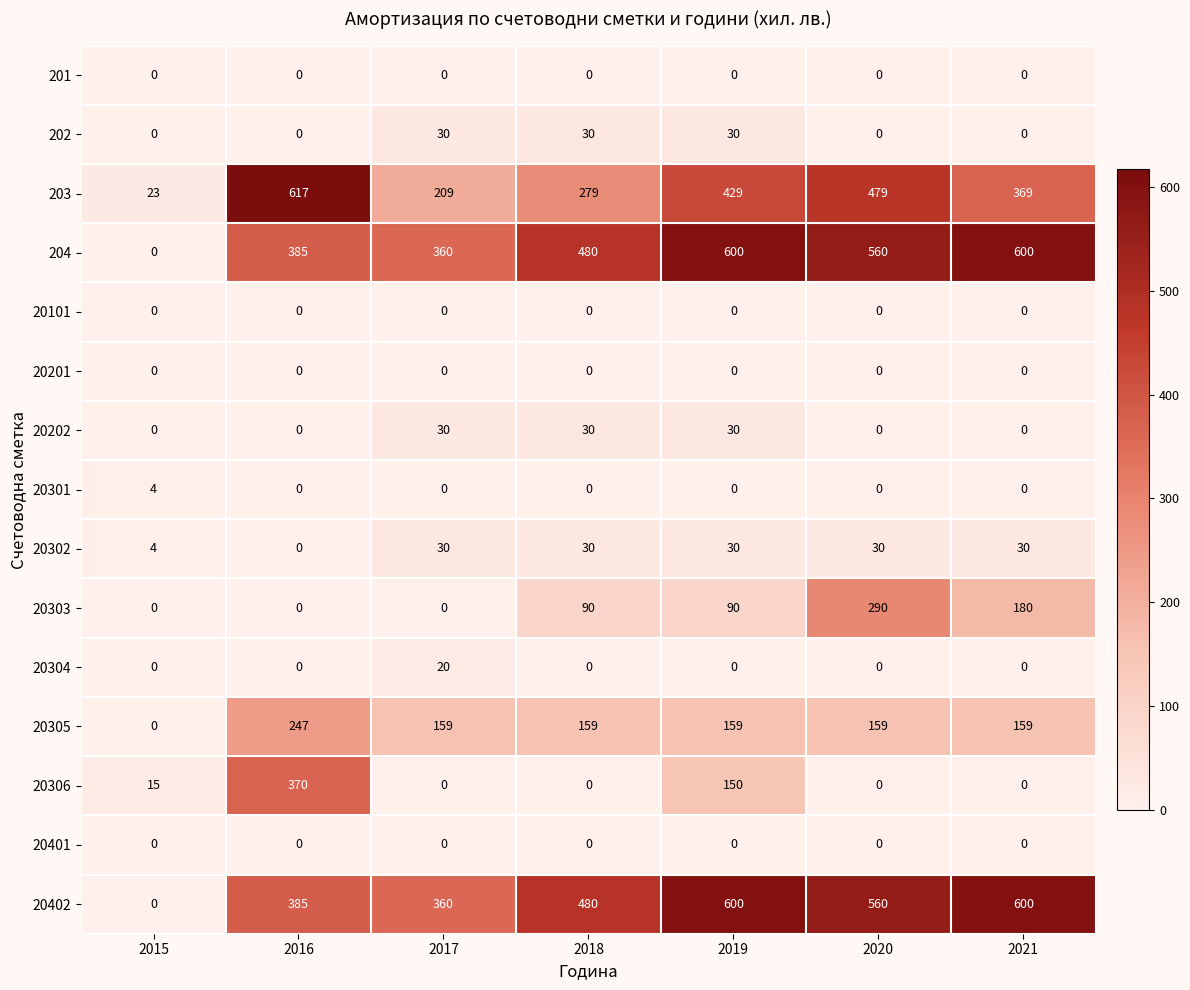

What is the difference between the highest and lowest values at 2019?

600